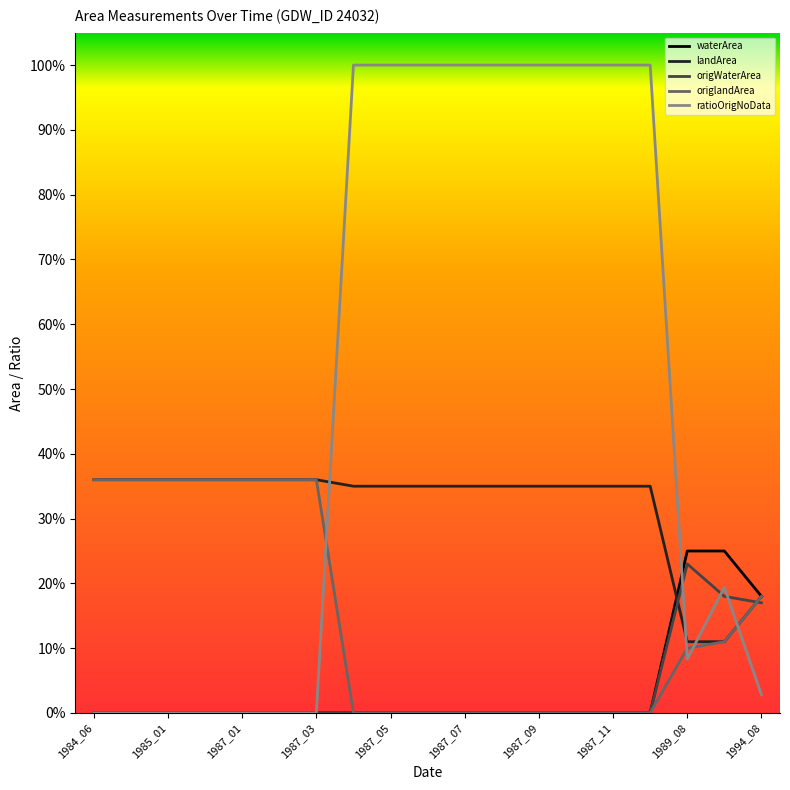

Which series has the widest spread of values?

ratioOrigNoData